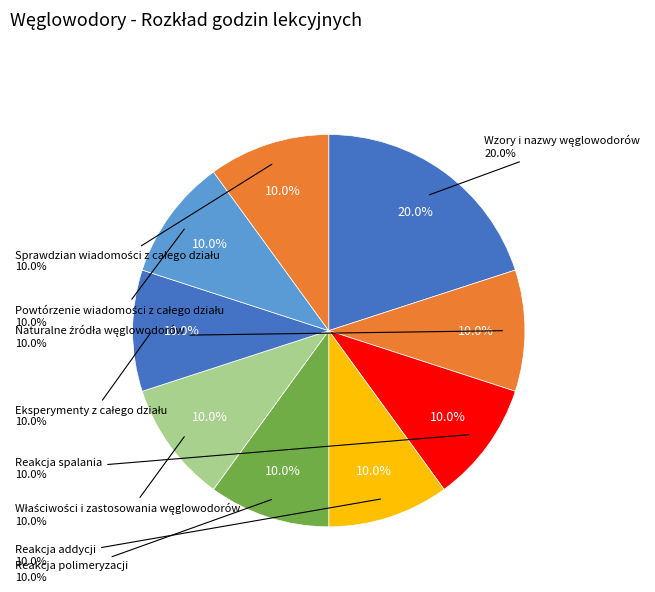

To the nearest percent, what portion does Wzory i nazwy węglowodorów represent?

20%